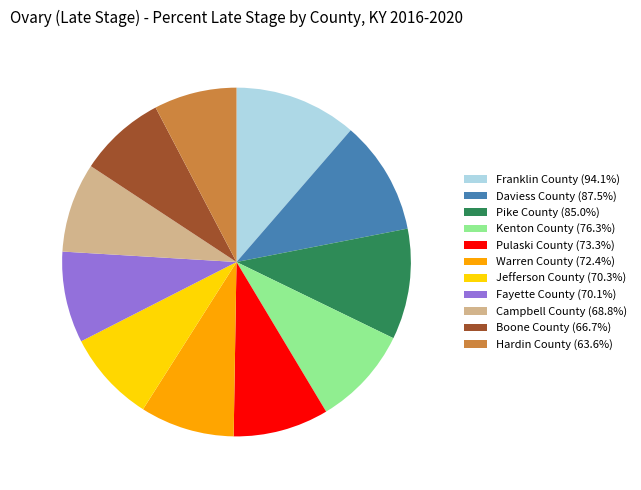

Does Warren County (72.4%) account for over 50% of the chart?

No